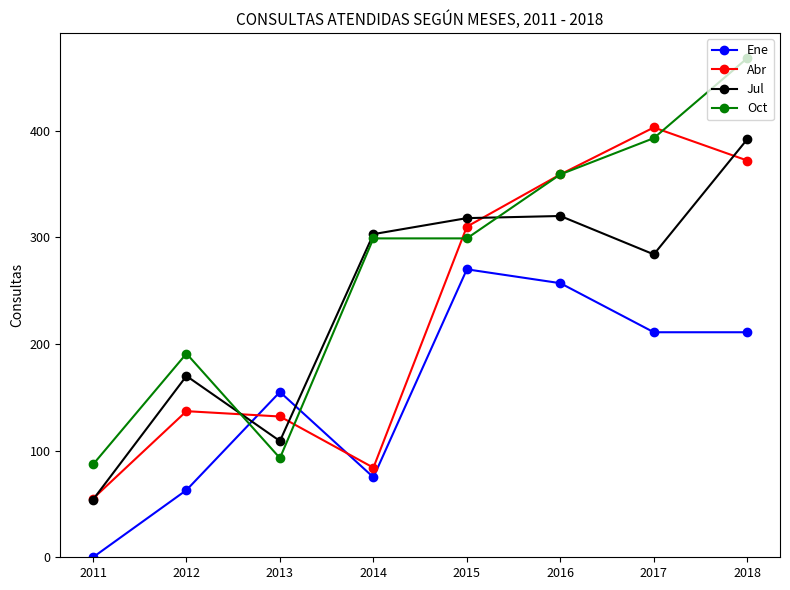

What is the sum of the Abr values at 2018 and 2013?

504